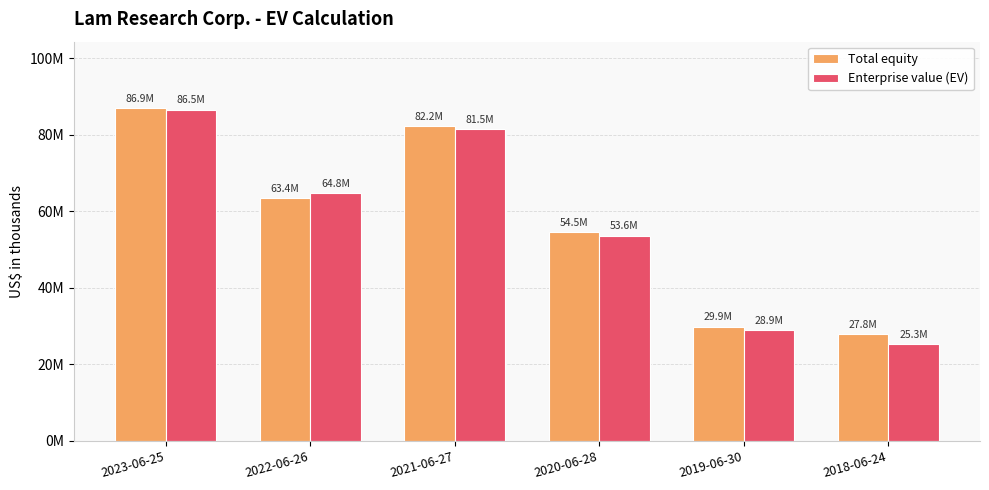

Does the chart contain any negative values?

No